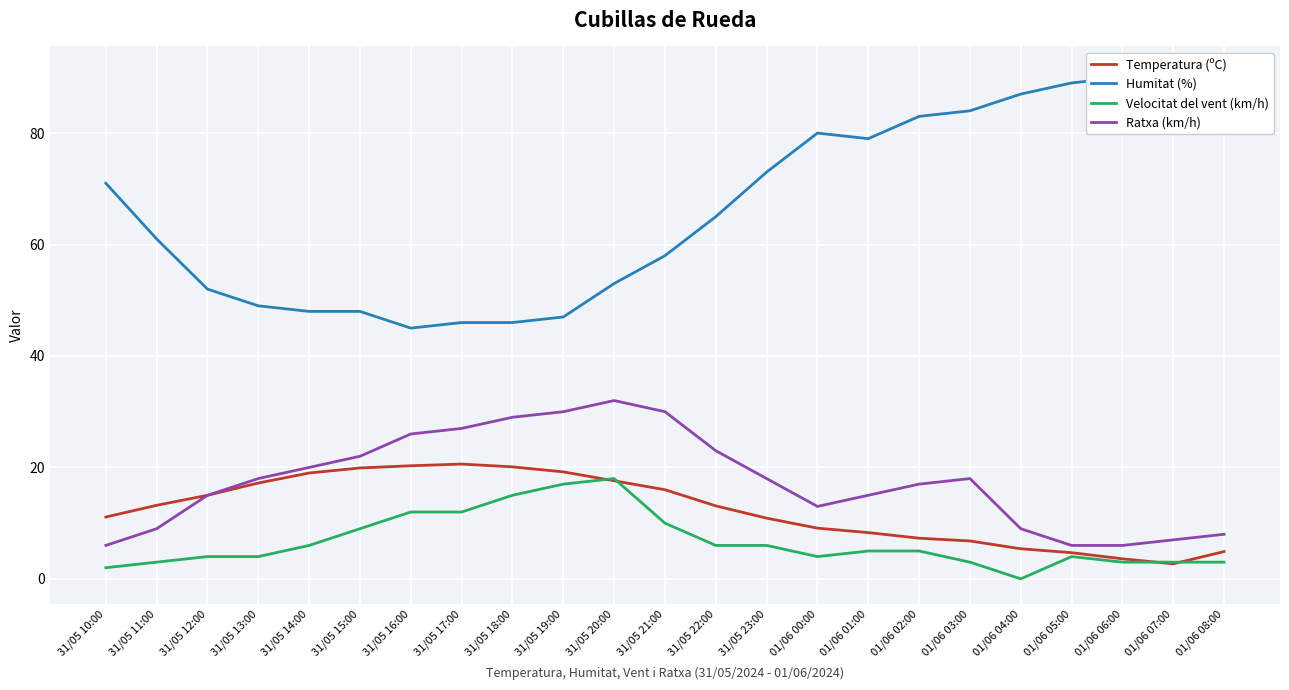

At which label is Temperatura (ºC) closest to 11?

31/05 10:00